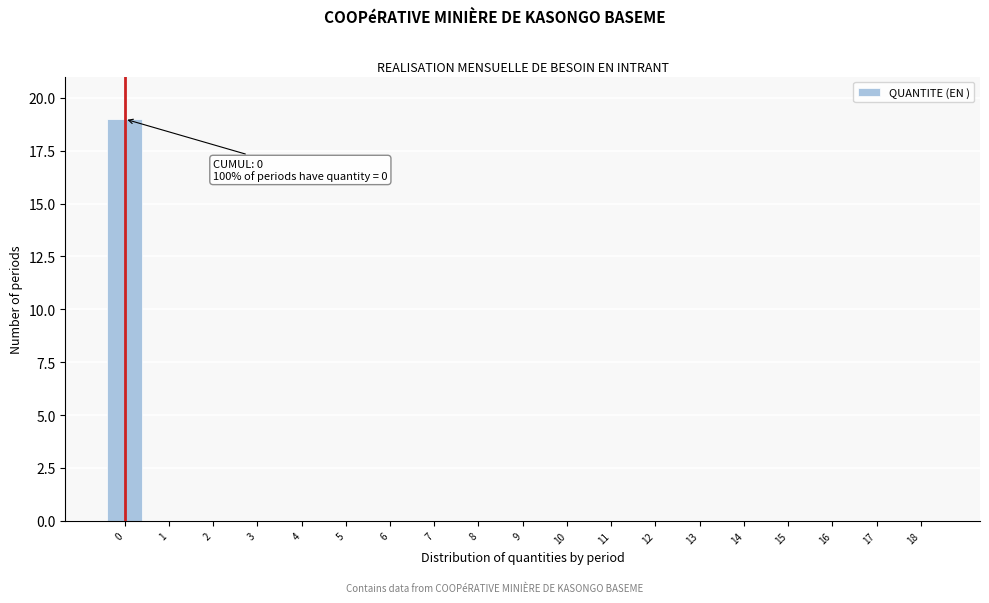

Reading left to right, extract all data points from this chart.

0=19	1=0	2=0	3=0	4=0	5=0	6=0	7=0	8=0	9=0	10=0	11=0	12=0	13=0	14=0	15=0	16=0	17=0	18=0